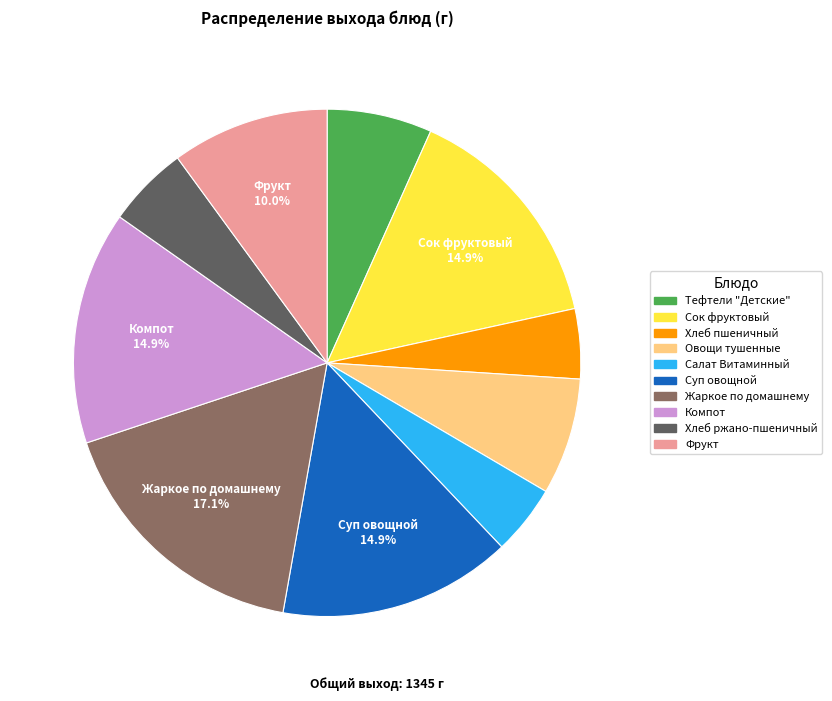

How many segments does this pie chart have?

10